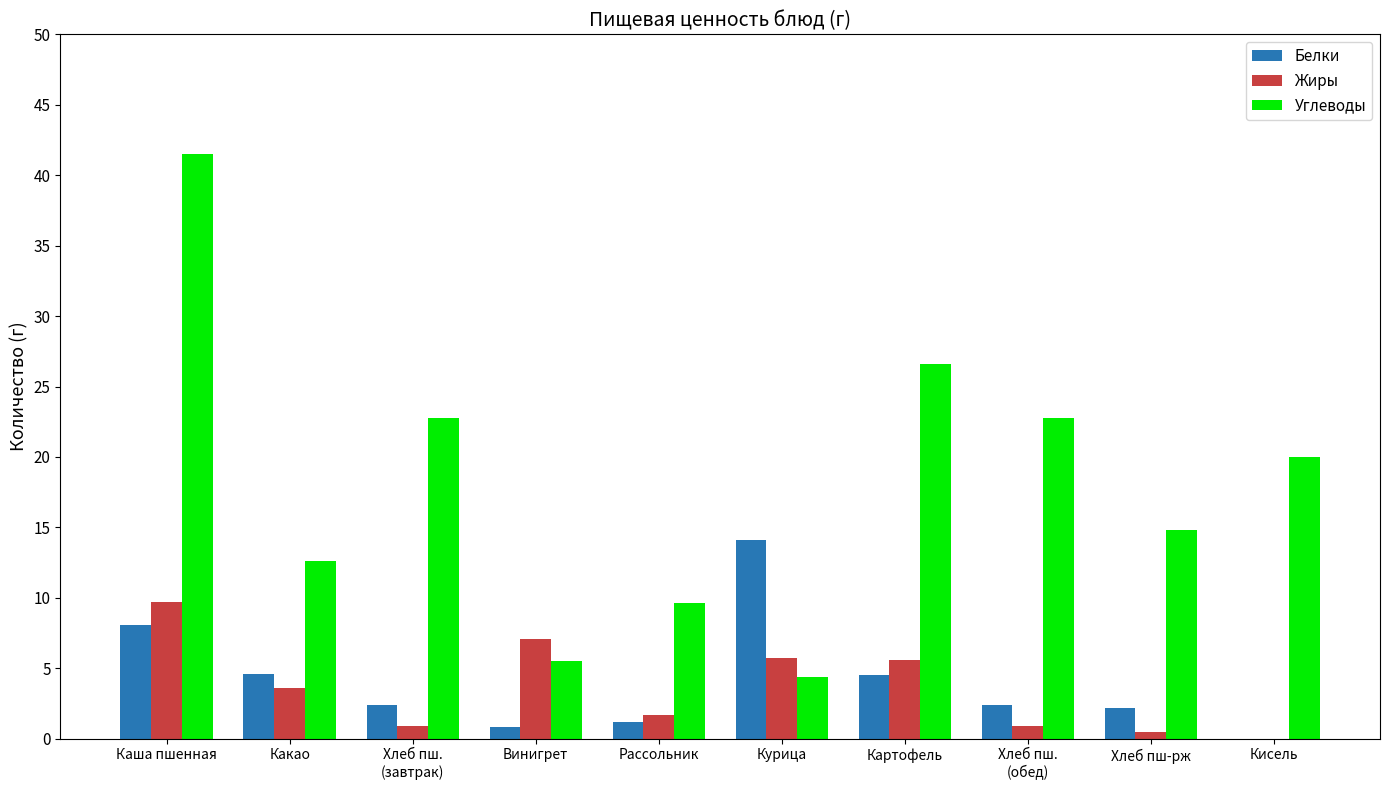

What is the maximum value shown in the chart?

41.5